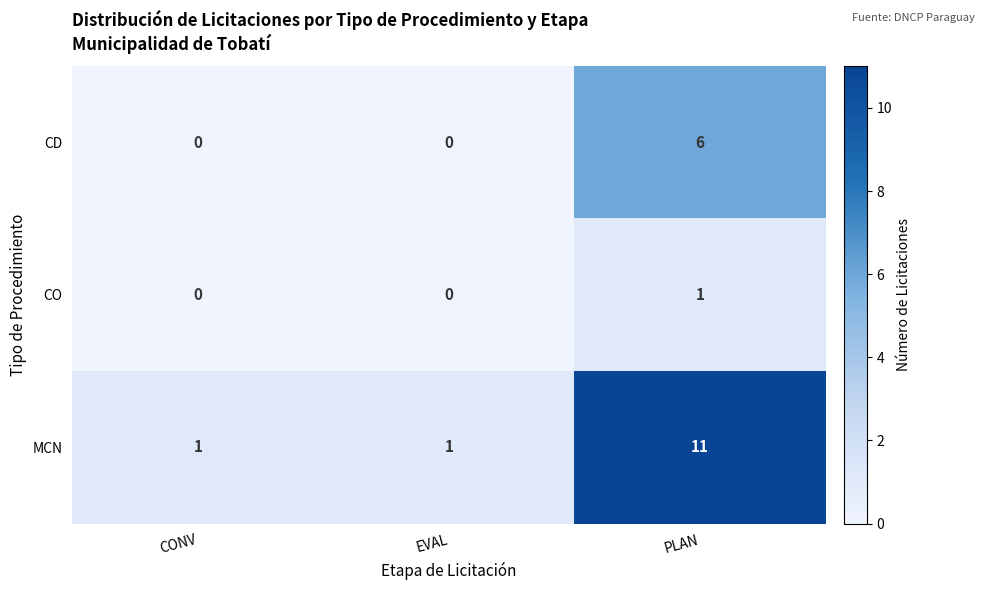

Which series changed the most between CONV and PLAN?

MCN